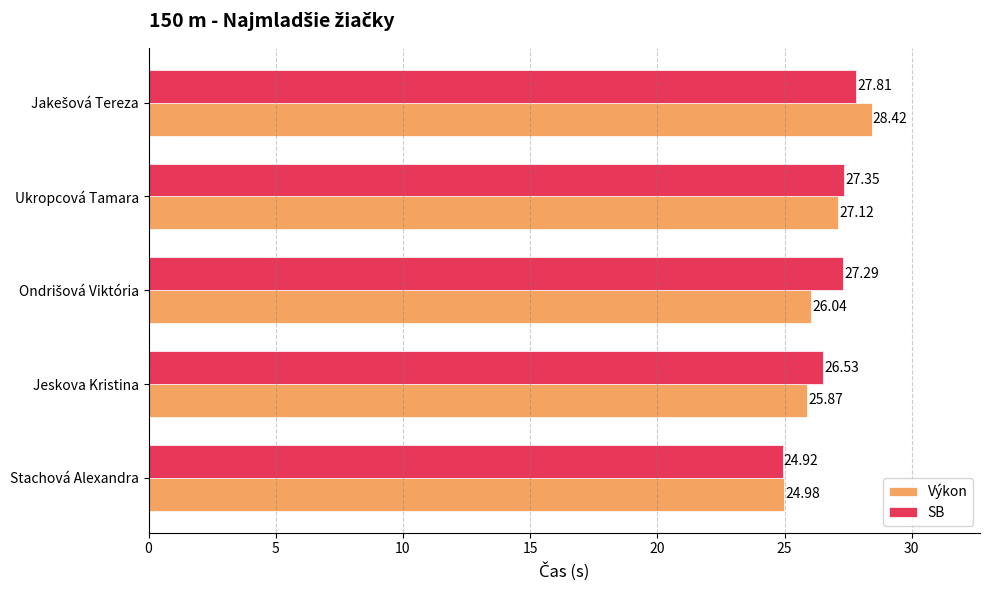

At how many categories does at least one series exceed 27?

3